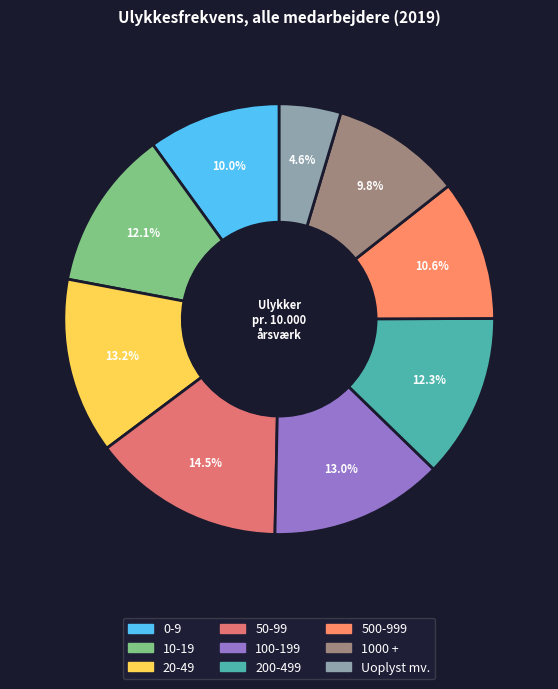

What is the ratio of the value at 20-49 to the value at 50-99?

0.9